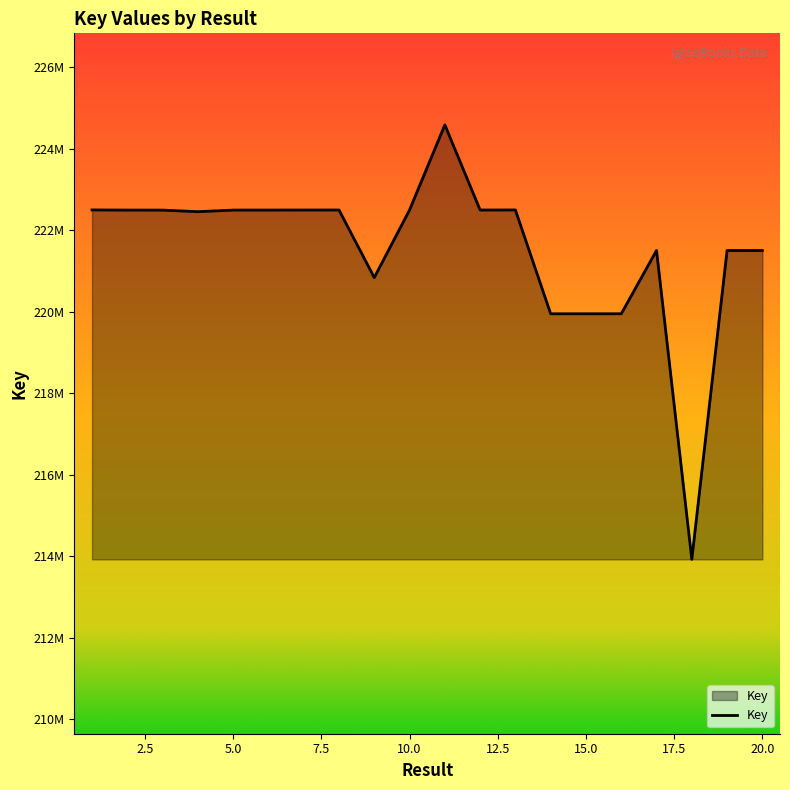

Reading left to right, transcribe all the data shown in this chart.

222496316	222492869	222492474	222453563	222492982	222493215	222494701	222495137	220836862	222495863	224583369	222494906	222495755	219948237	219948654	219948759	221502568	213924525	221501790	221500776